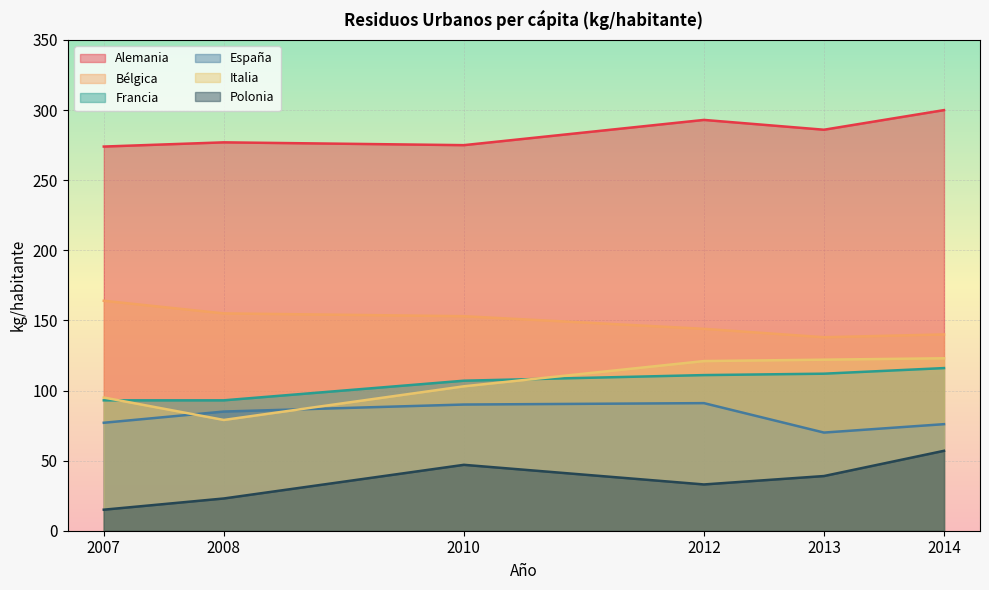

True or false: Bélgica has a value of 138 at 2013.

True